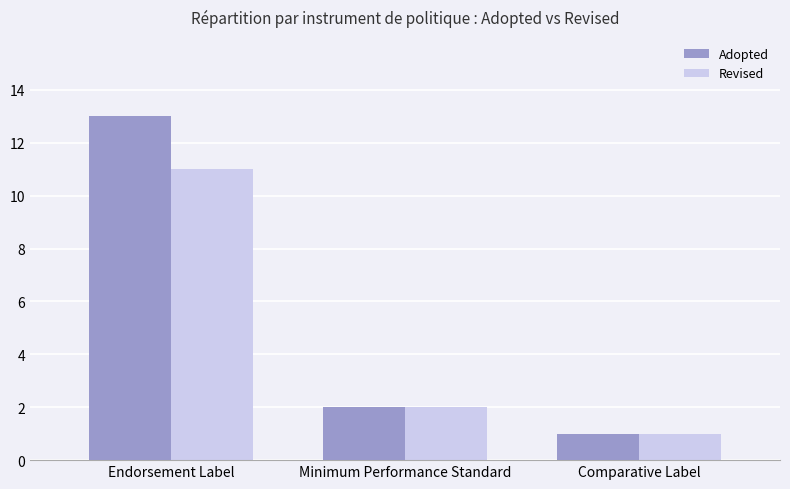

The value of Revised at Endorsement Label is 7. True or false?

False